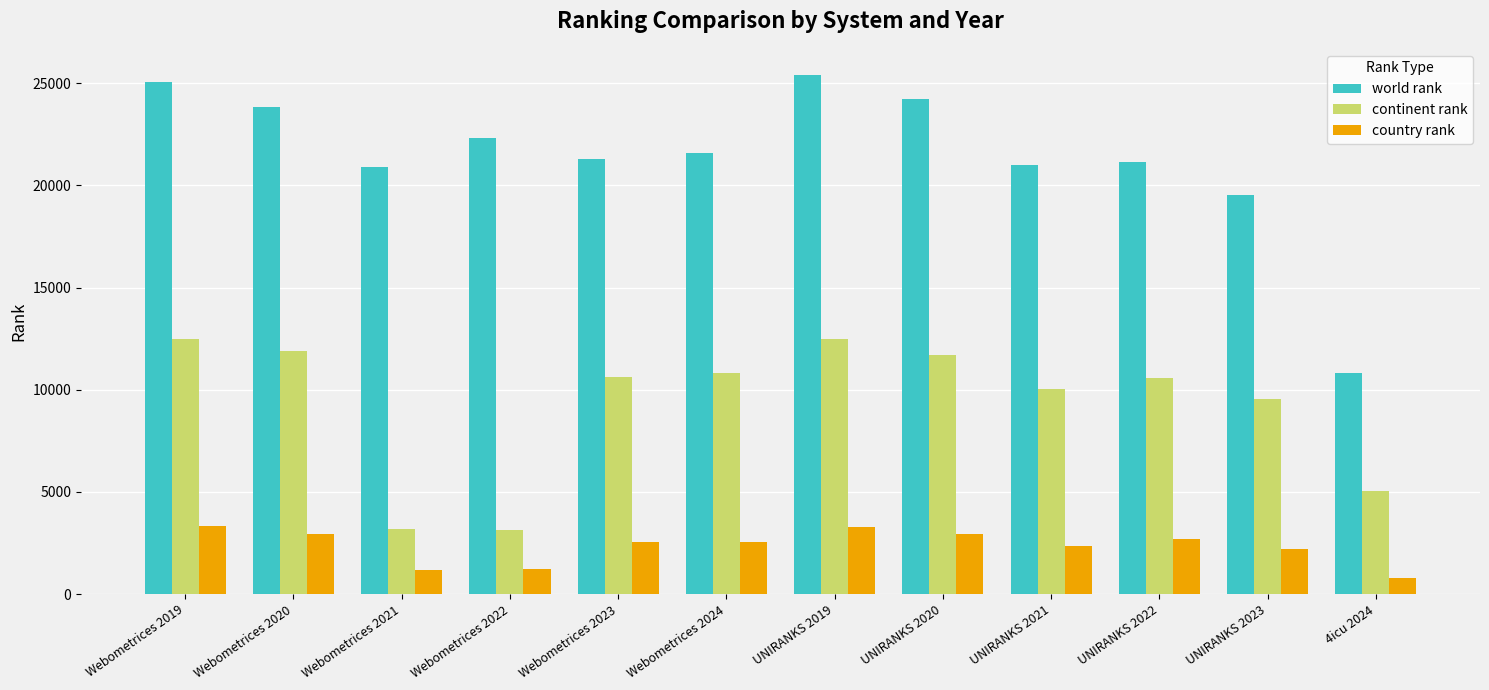

How many series are shown in this chart?

3